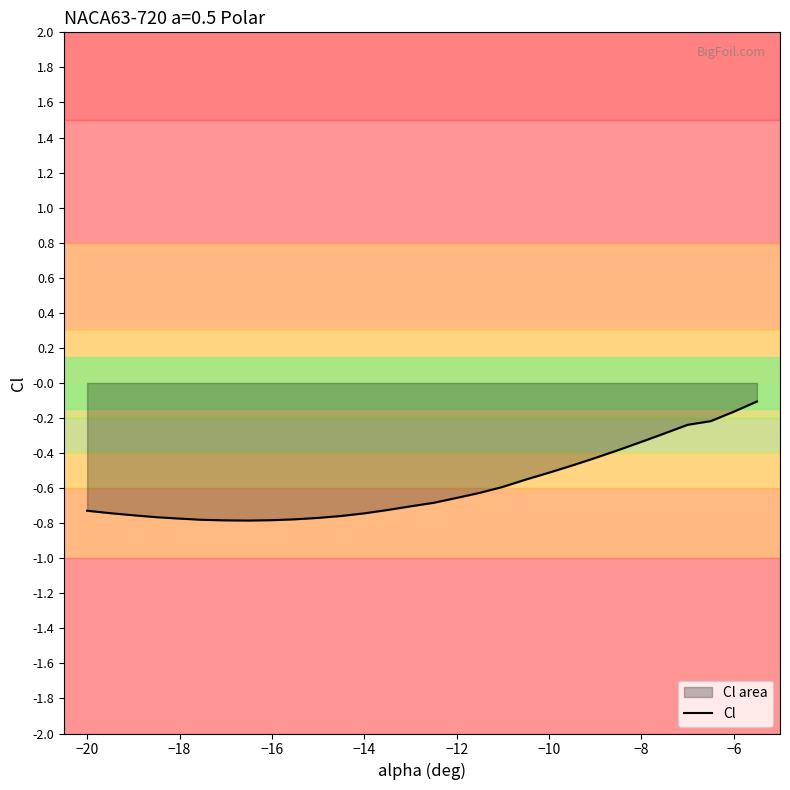

What is the change in value from −18 to −6?

+0.6